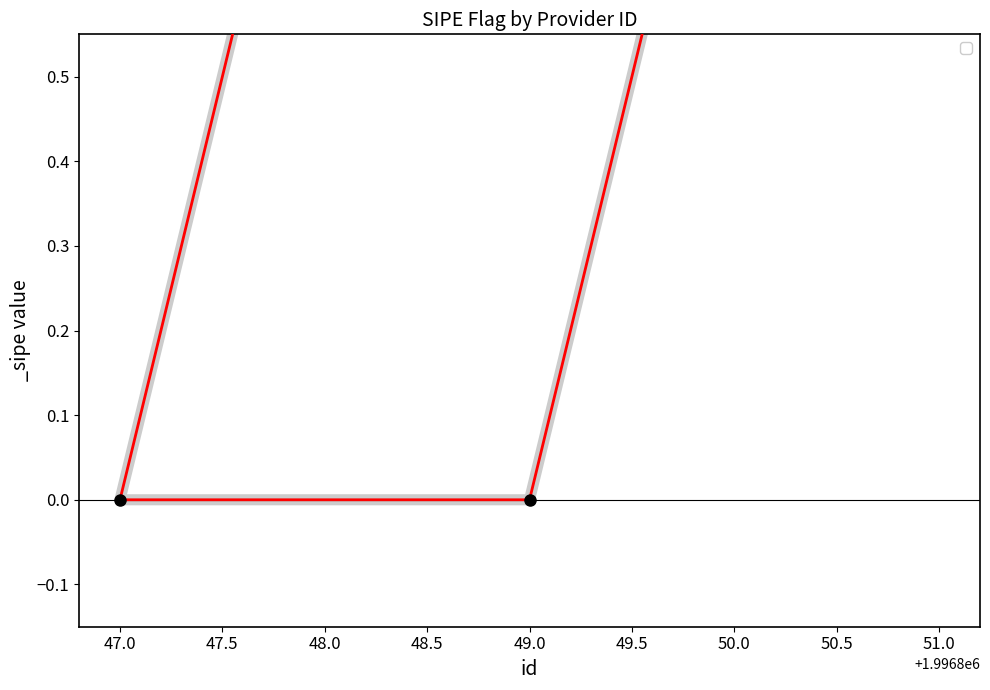

How many values are below 1?

2